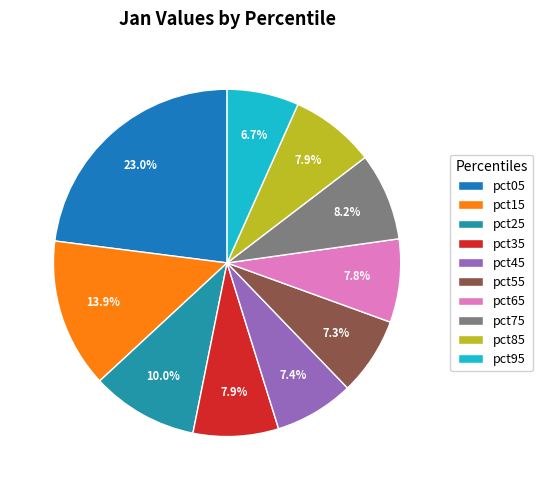

Does pct35 represent more than half of the total?

No